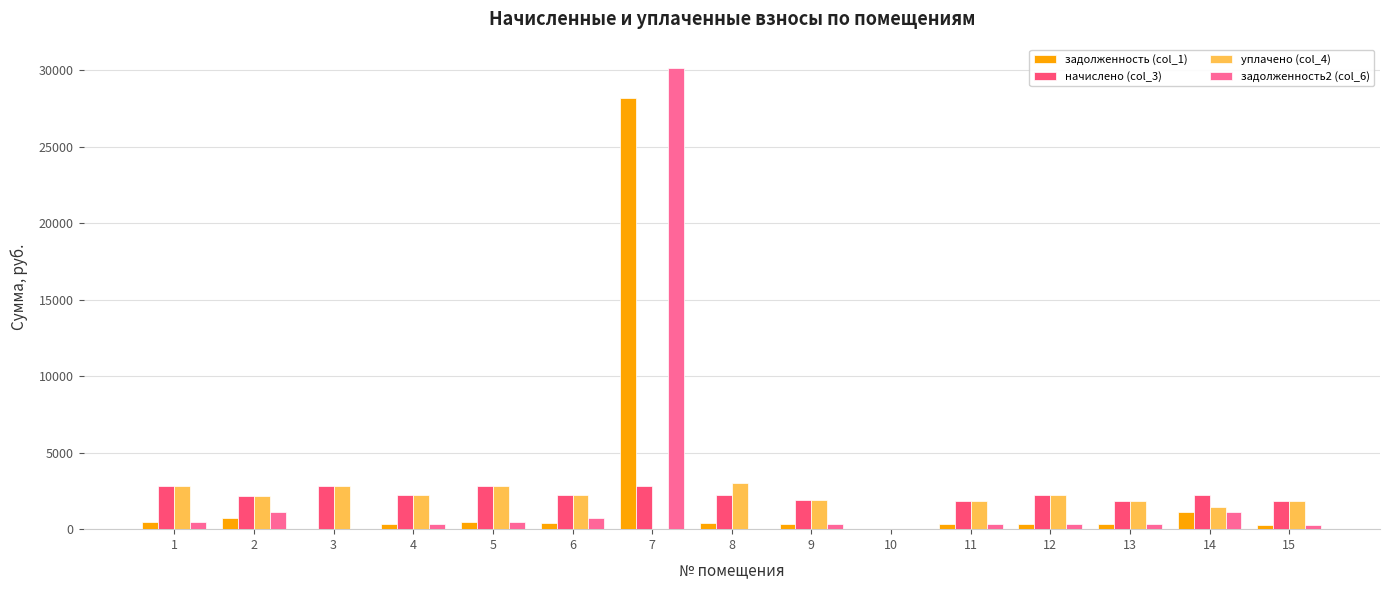

What are all the series names shown in the legend?

задолженность (col_1), начислено (col_3), уплачено (col_4), задолженность2 (col_6)